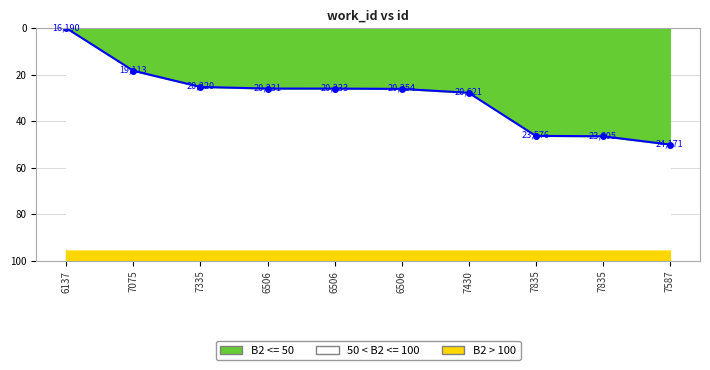

Is this an area chart (filled region under the line)?

No